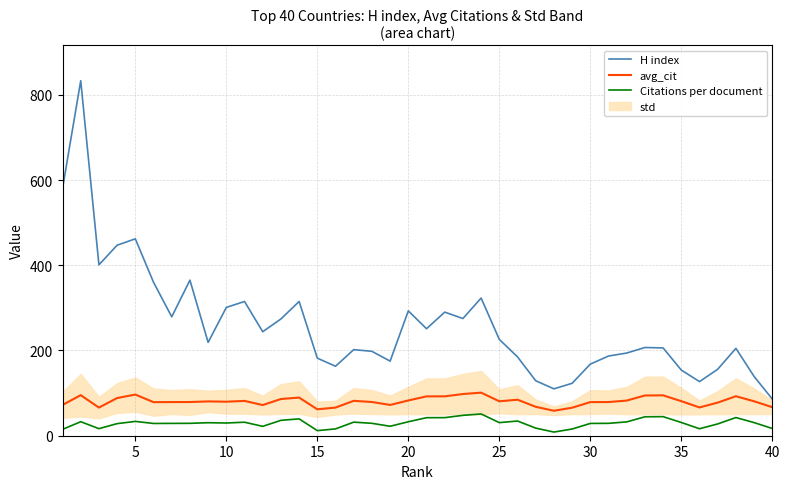

List the series in order of their overall mean, highest first.

H index, avg_cit, Citations per document